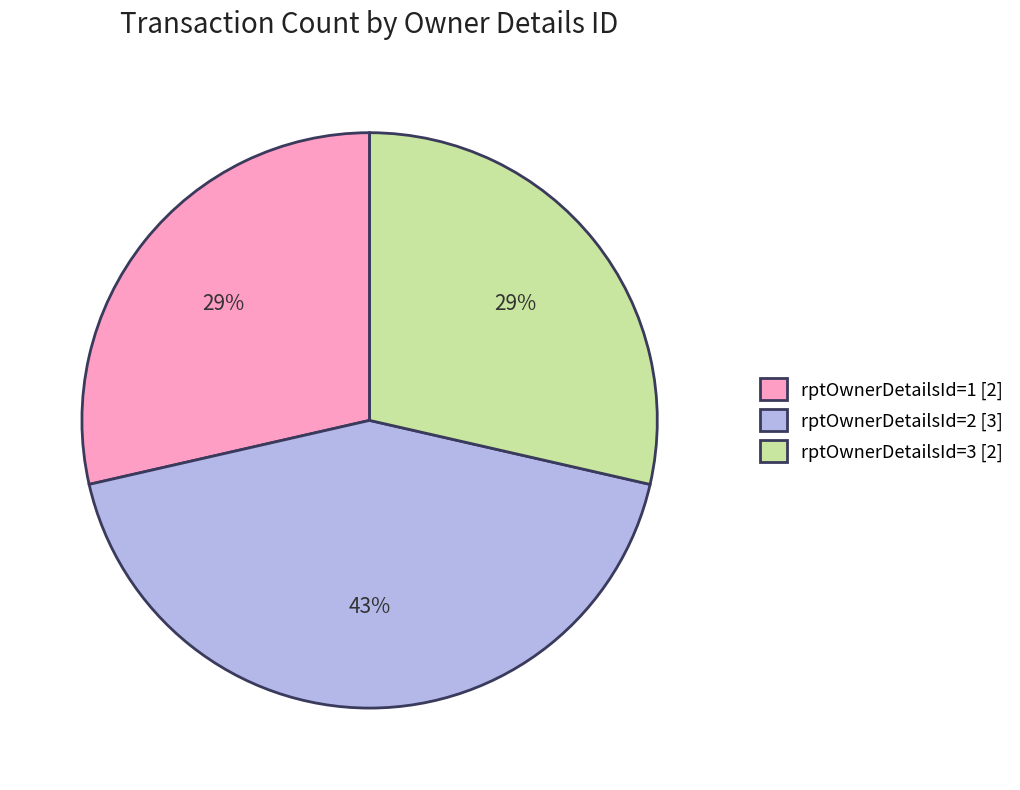

Do rptOwnerDetailsId=2 [3] and rptOwnerDetailsId=1 [2] together represent more than half of the pie?

Yes